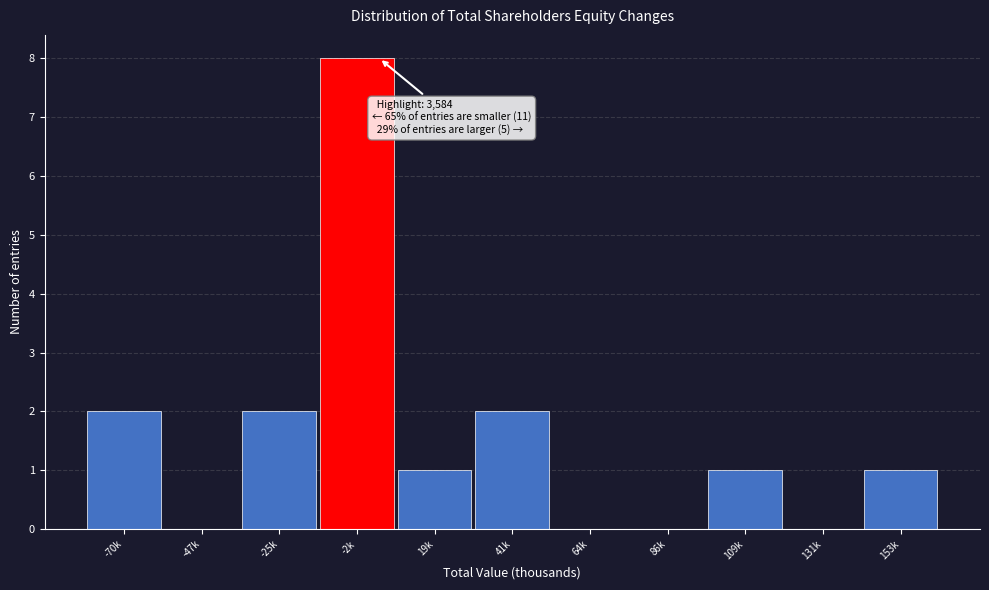

Reading left to right, extract all data points from this chart.

-70k=2	-47k=0	-25k=2	-2k=8	19k=1	41k=2	64k=0	86k=0	109k=1	131k=0	153k=1